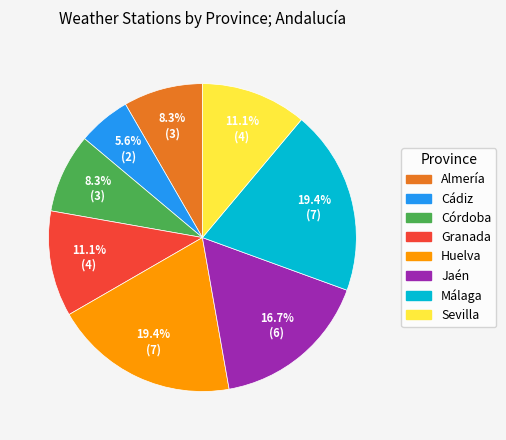

To the nearest percent, what is the average slice percentage?

12%